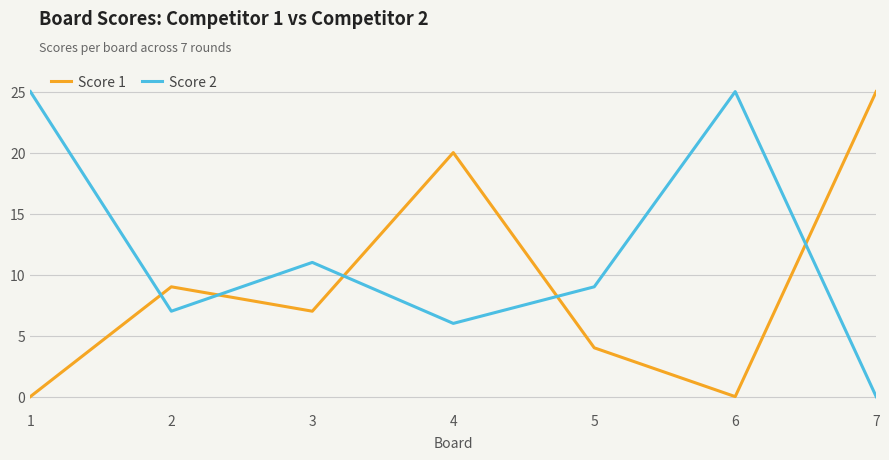

Where do Score 1 and Score 2 first cross each other?

1 and 2